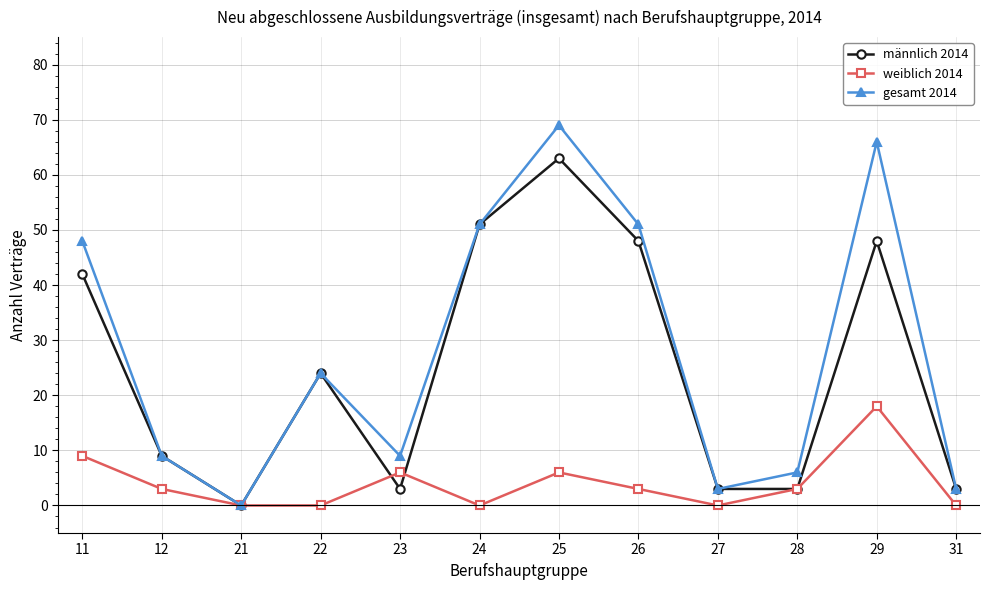

How many lines are shown in the chart?

3